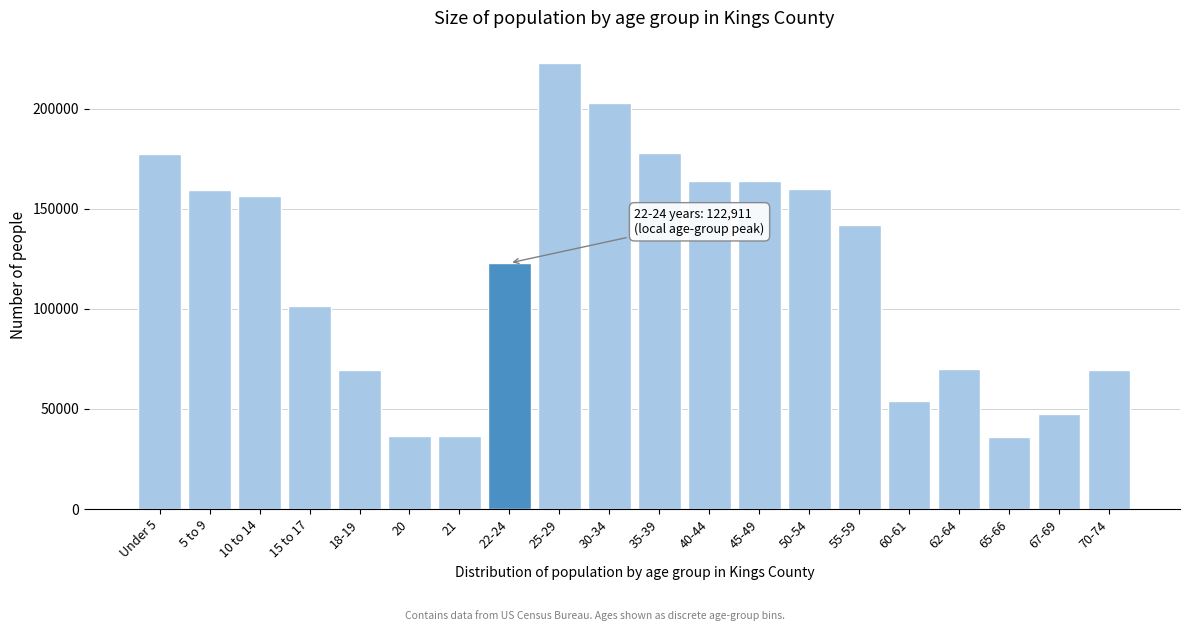

What is the label of the 1st bar from the left?

Under 5